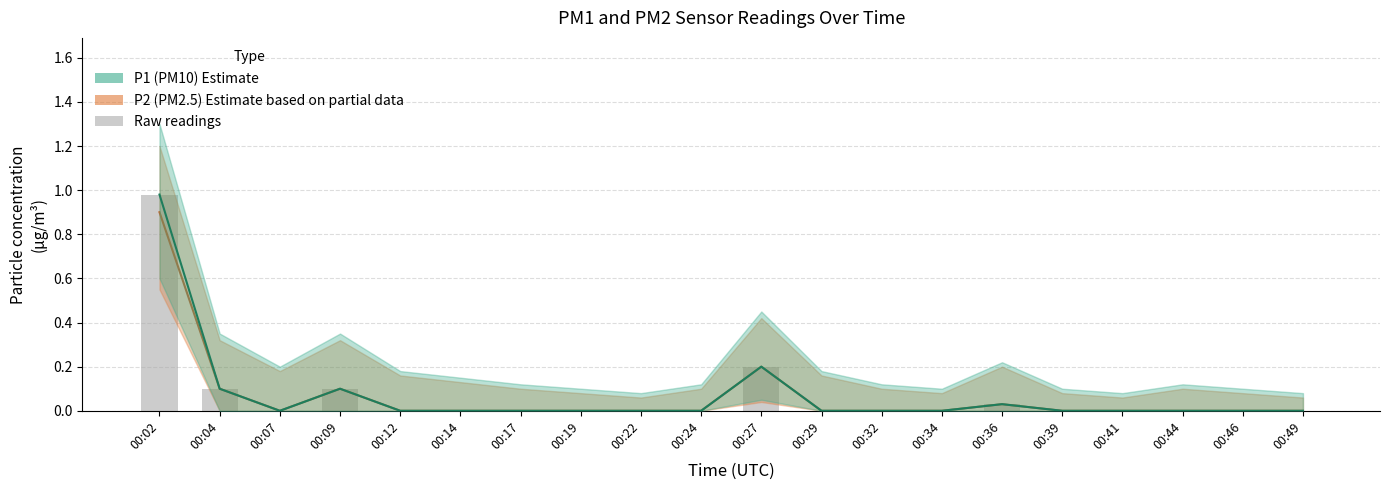

Does the chart contain stacked bars?

No